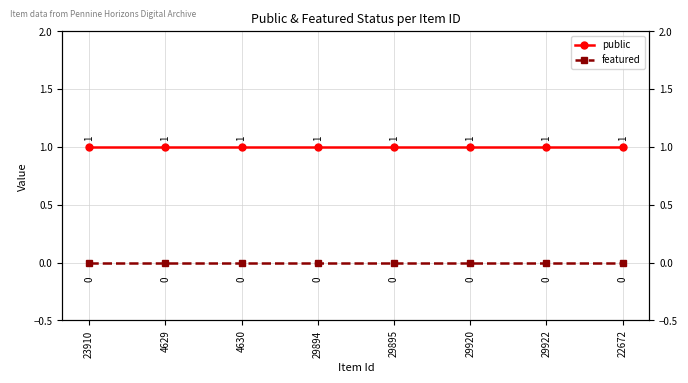

Is this an area chart (filled region under the line)?

No